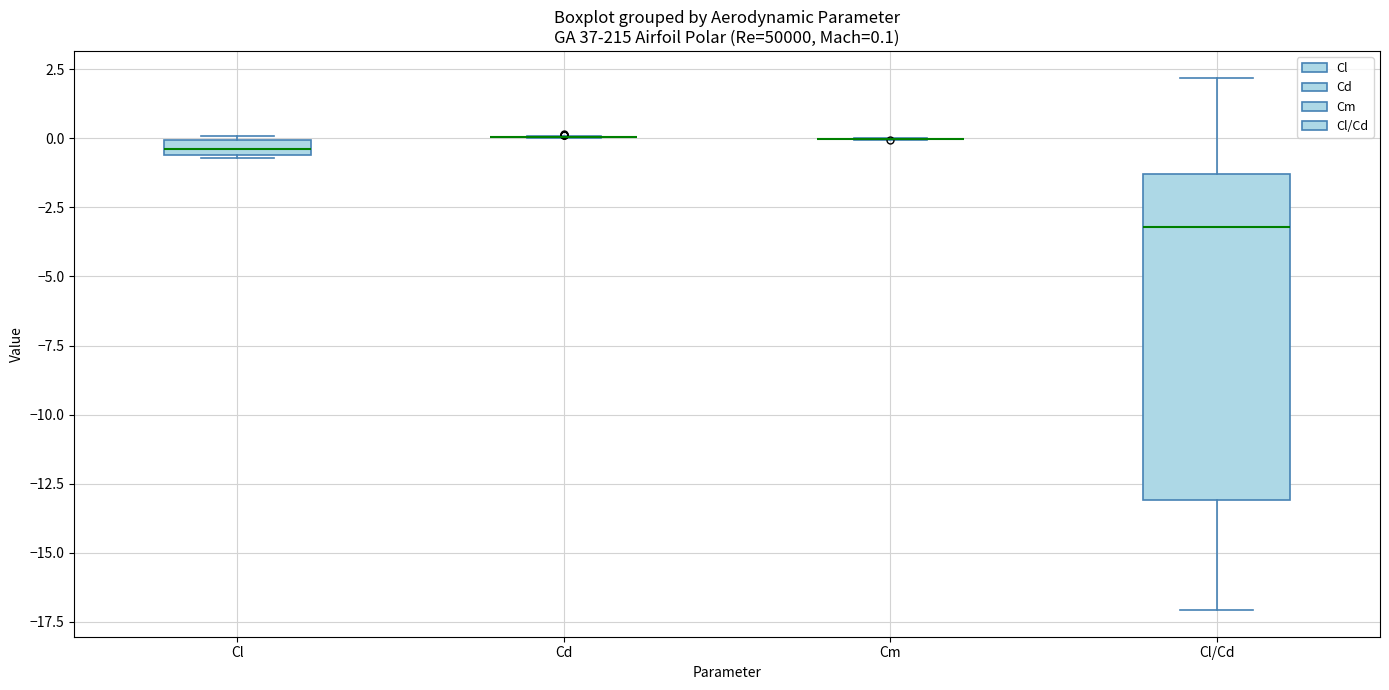

Comparing the boxes themselves (not the whiskers), which one is the tallest?

Cl/Cd